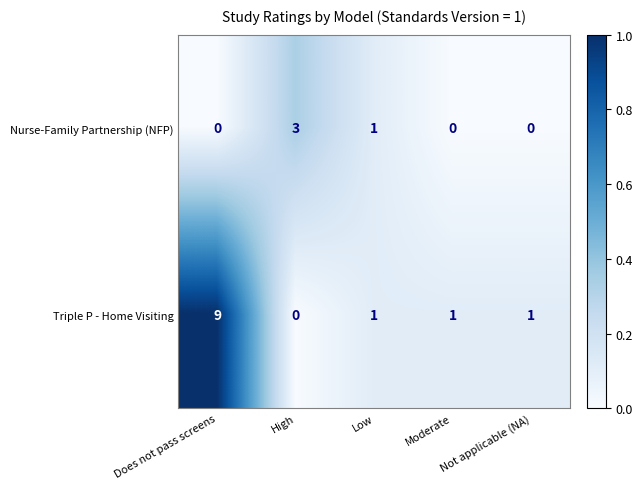

What is the maximum value for Triple P - Home Visiting?

9